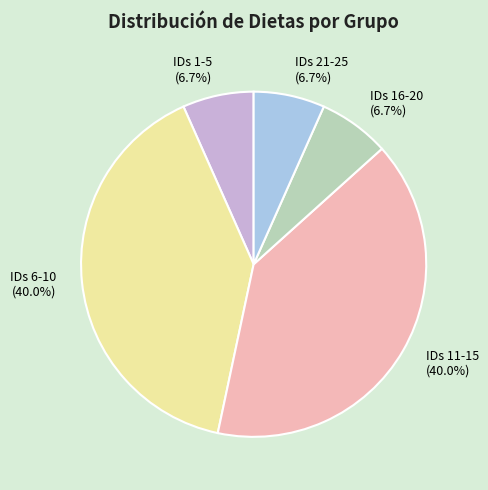

Is there any slice that represents more than half of the pie?

No